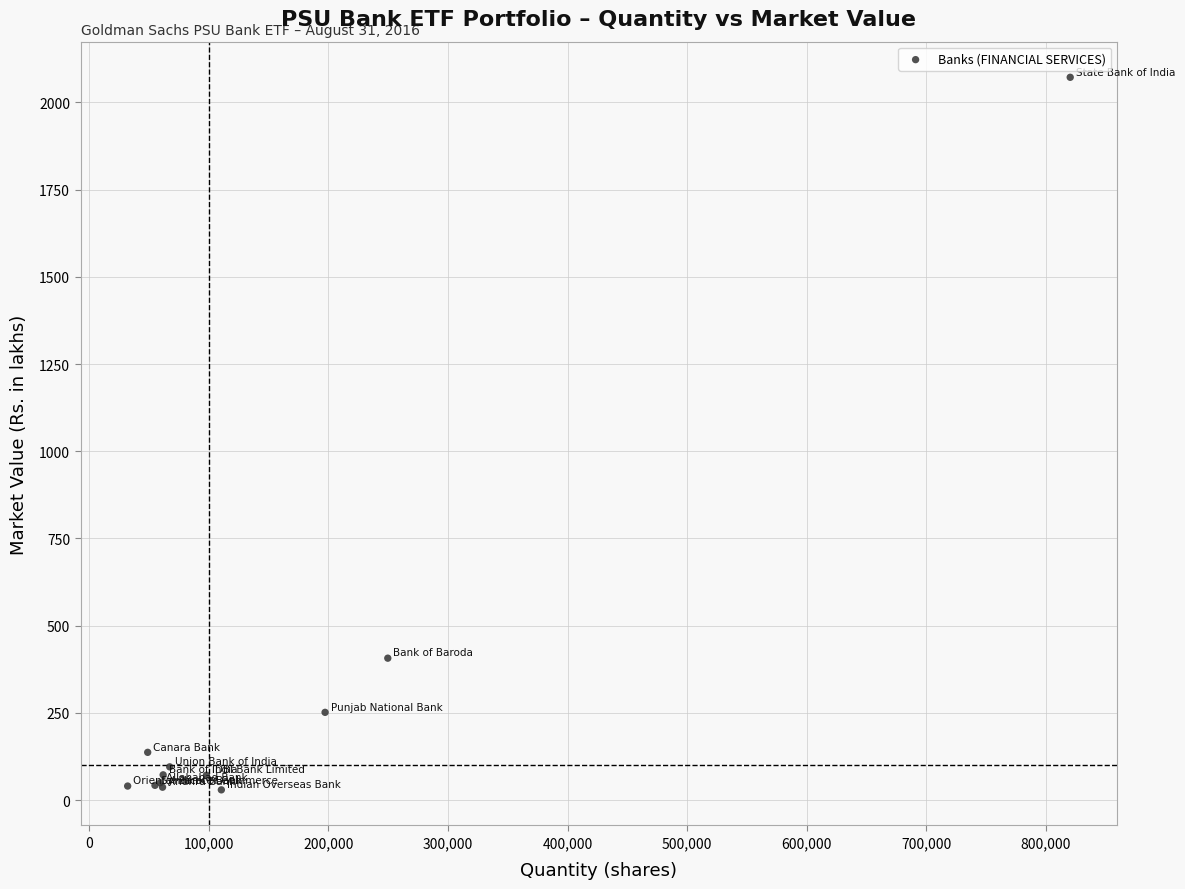

What Y value in the scatter plot is closest to 1050?

406.8